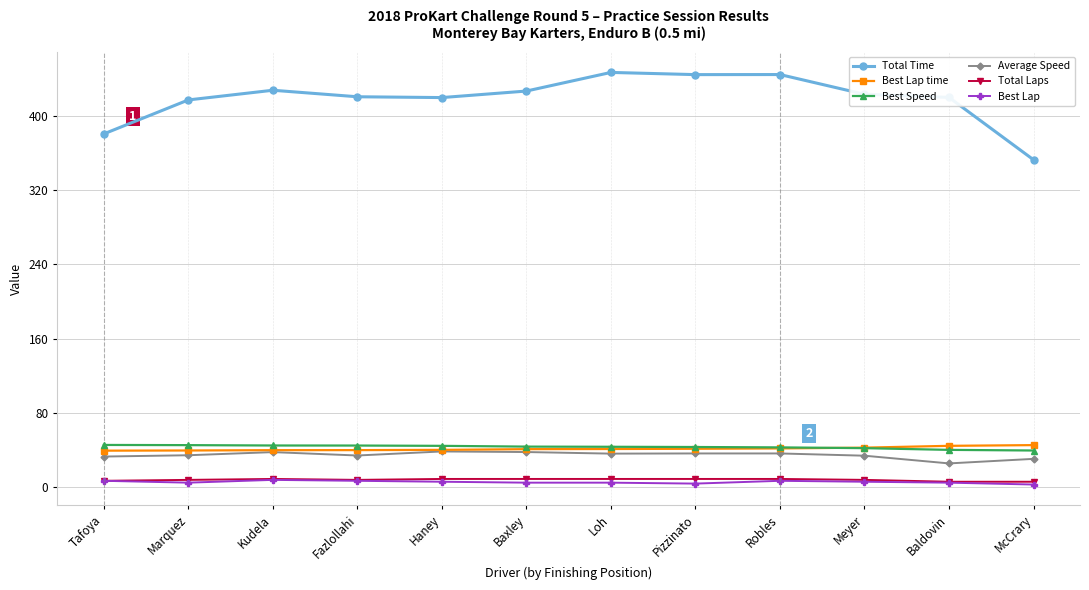

What is the sum of all Total Time values?

5022.7